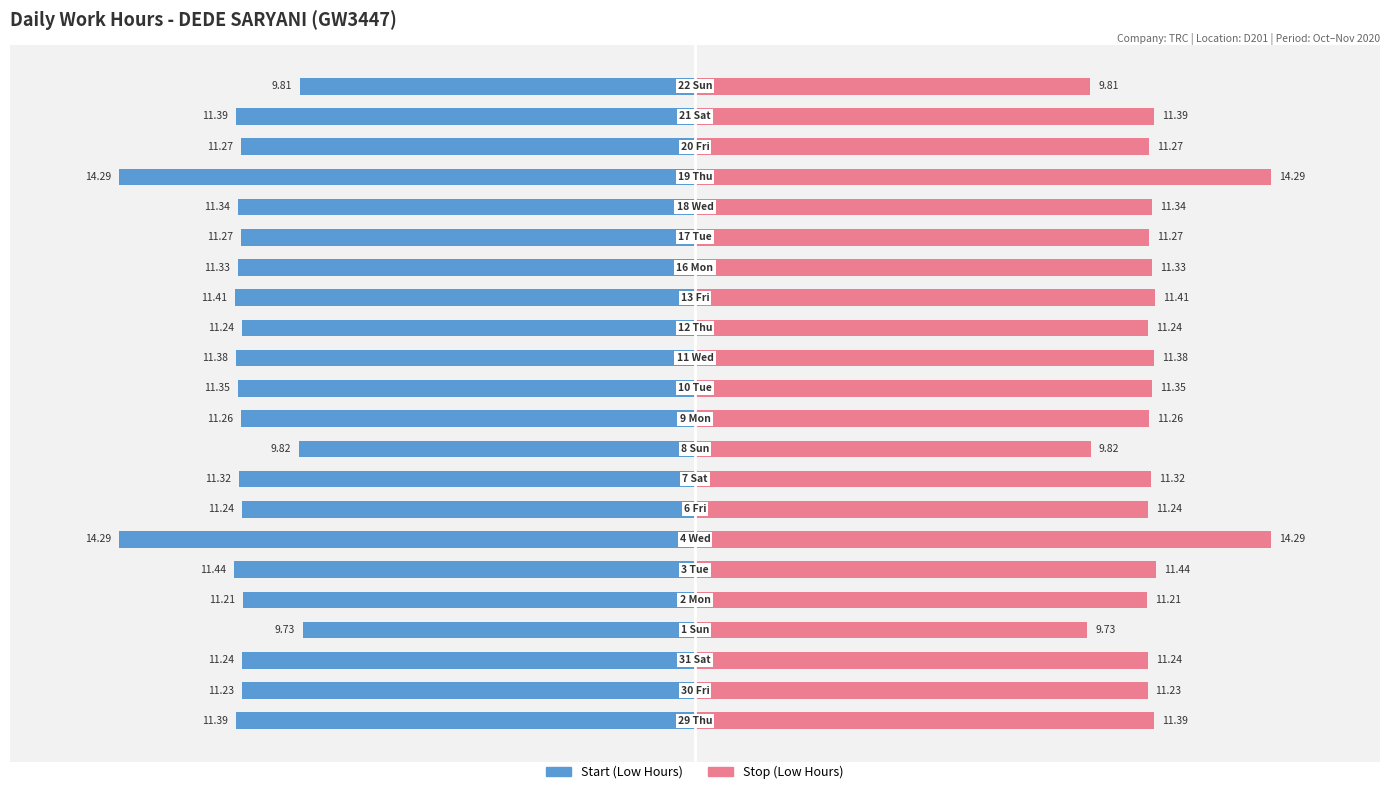

Does the chart contain stacked bars?

No